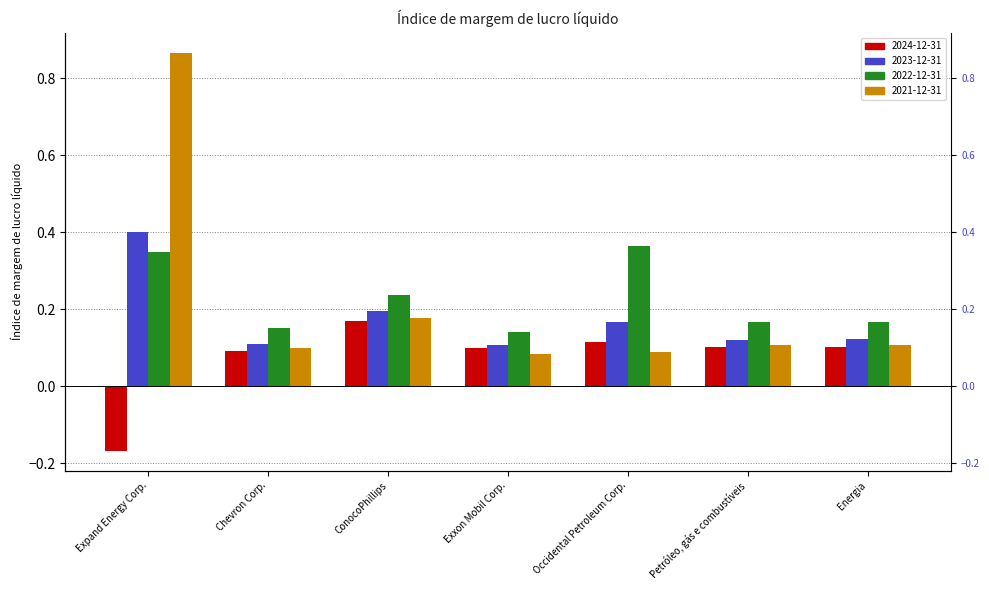

How many groups of bars are there?

7